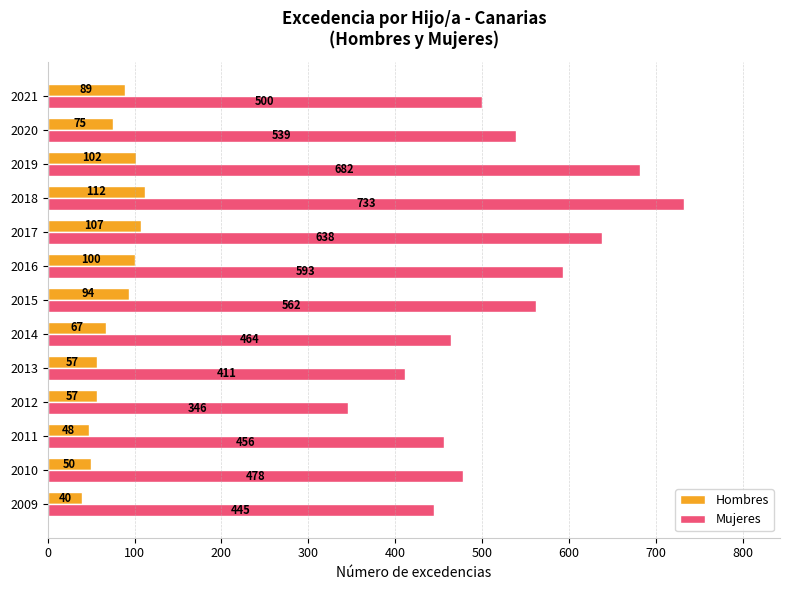

What is the sum of the Mujeres values at 2009 and 2010?

923